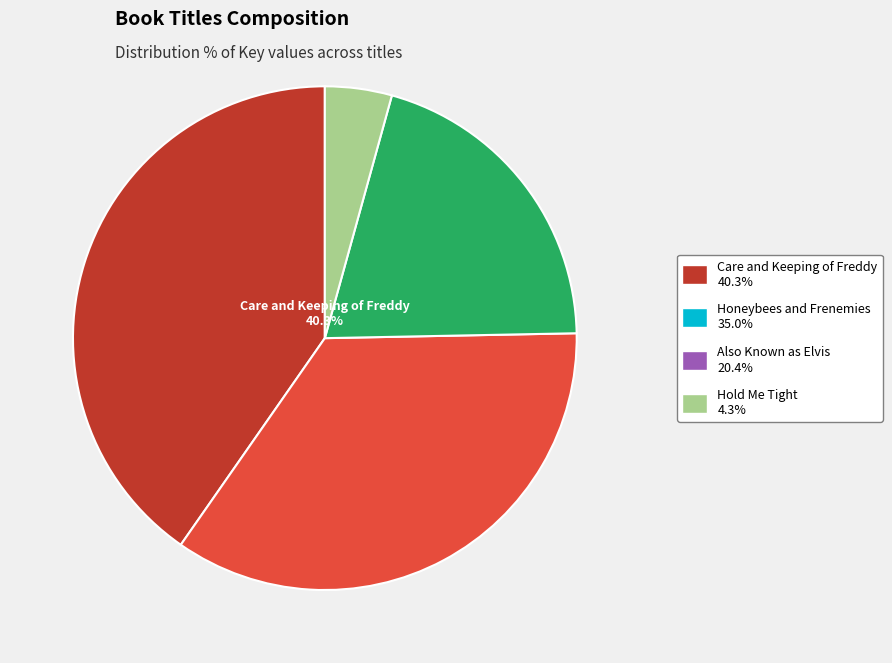

Is there any slice that represents more than half of the pie?

No